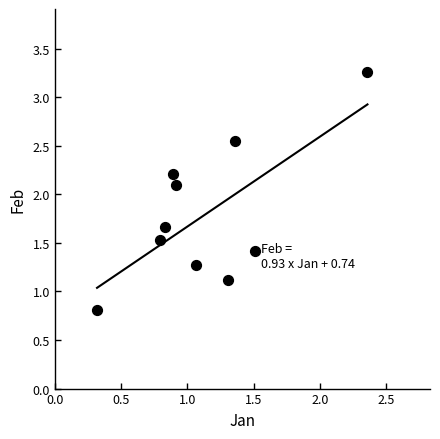

What is the range of Y values (max minus min)?

2.4